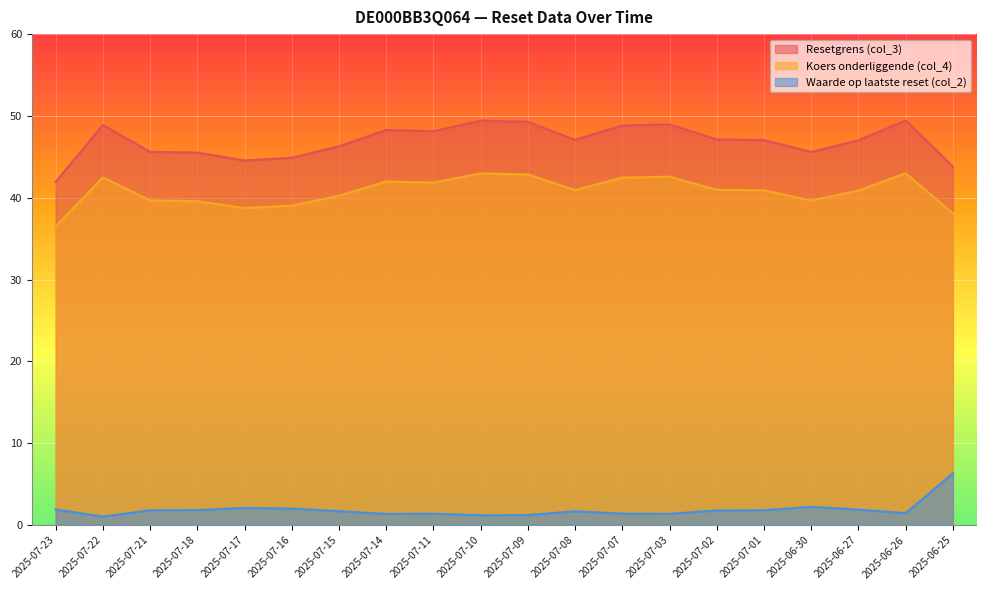

What is the sum of all Waarde op laatste reset (col_2) values?

37.5